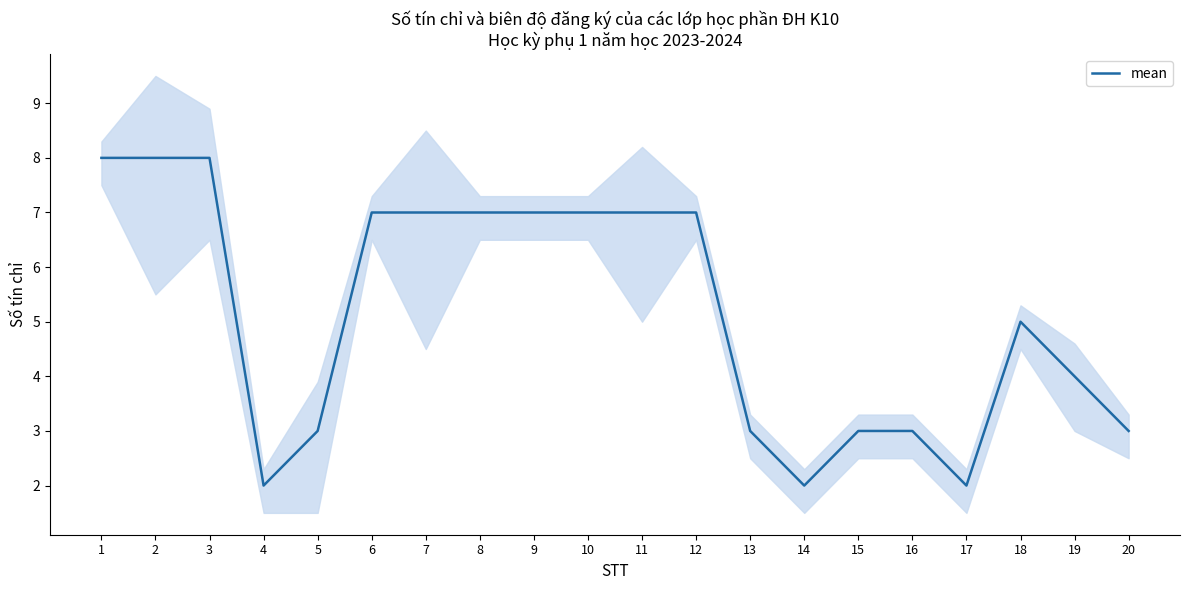

The value at 11 is 7. True or false?

True